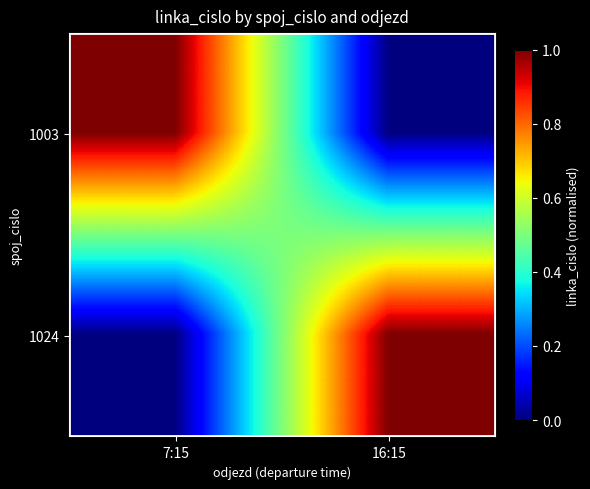

At how many categories does at least one series exceed 0?

2